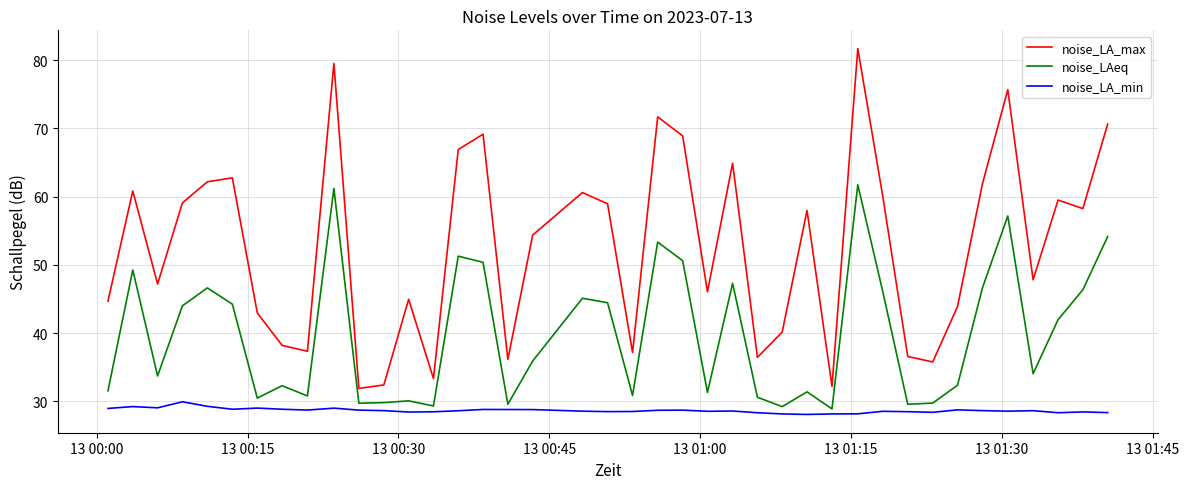

List the series in order of their peak value, highest first.

noise_LA_max, noise_LAeq, noise_LA_min